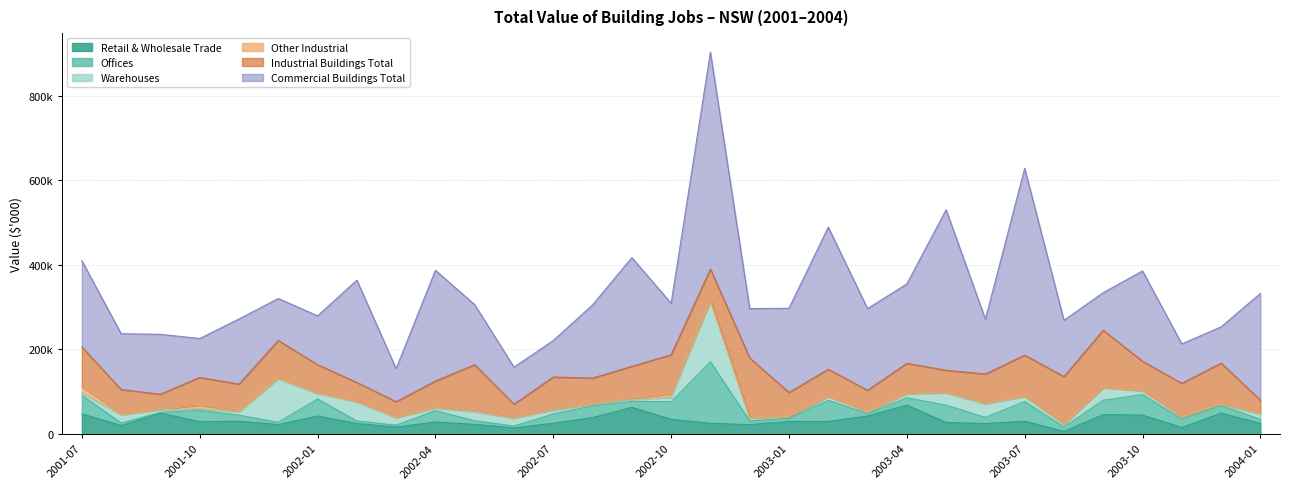

Rank the series at 2003-01 from highest to lowest value.

Commercial Buildings Total, Industrial Buildings Total, Retail & Wholesale Trade, Offices, Warehouses, Other Industrial